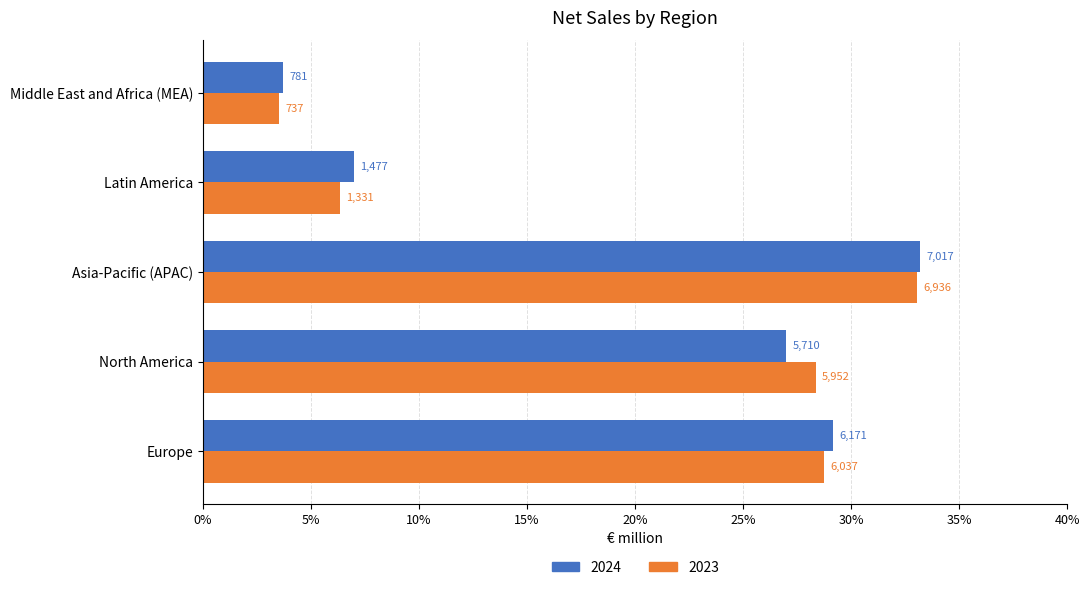

What are all the series names shown in the legend?

2024, 2023